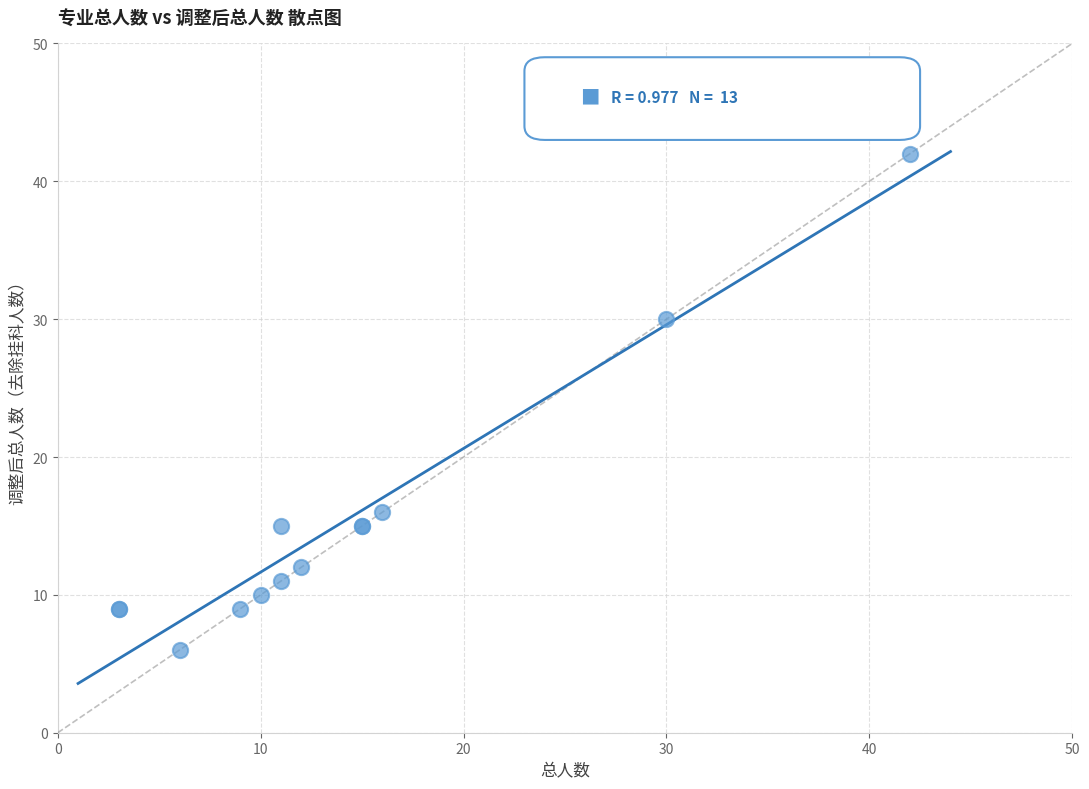

What Y value in the scatter plot is closest to 24?

30